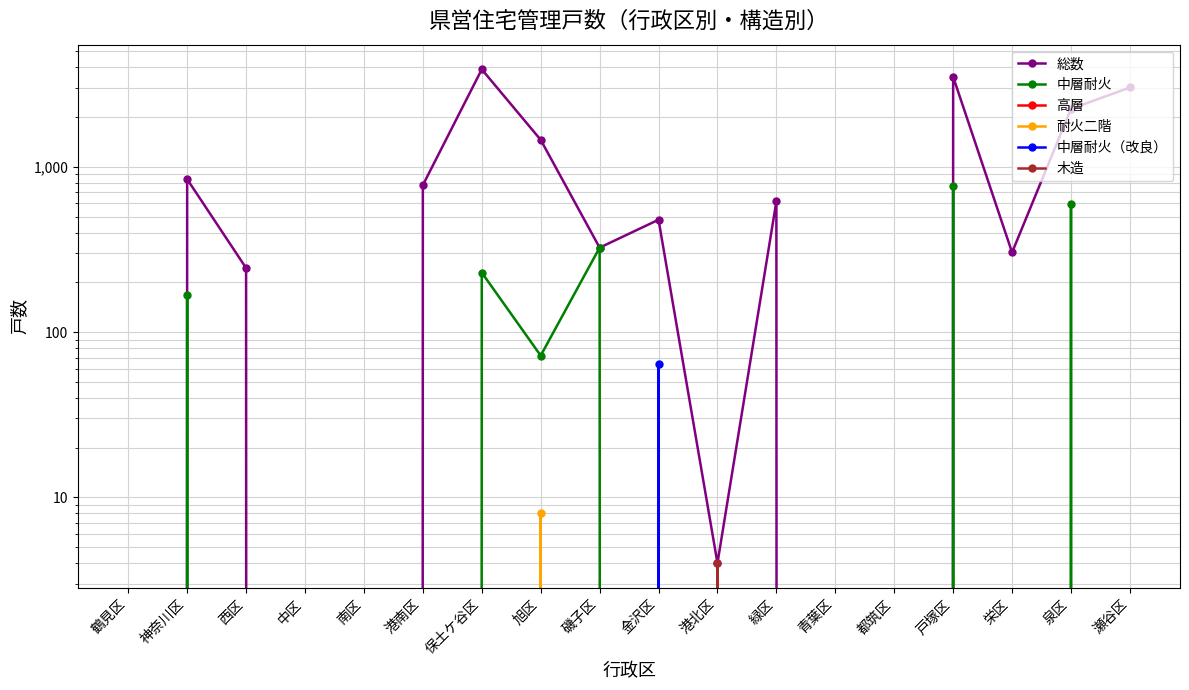

What is the spread (max minus min) of values at 泉区?

2238